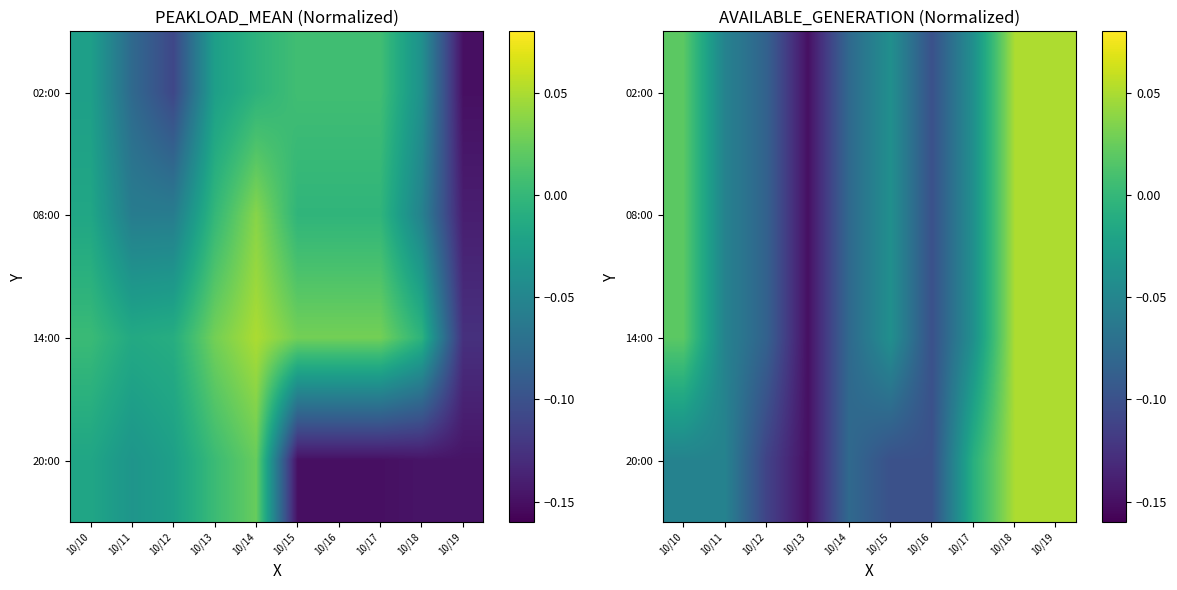

Which has a higher value, 10/17 or 10/10?

10/10